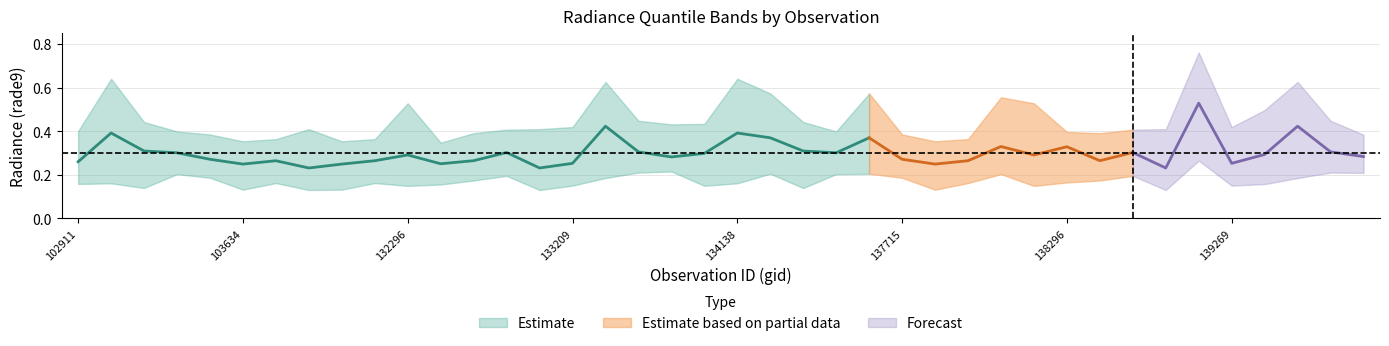

Reading left to right, transcribe all the data shown in this chart.

rade9_bin_1q: 102911=0.2	103160=0.2	103278=0.1	103396=0.2	103515=0.2	103634=0.1	103752=0.2	104346=0.1	131947=0.1	132123=0.2	132296=0.1	132488=0.2	132669=0.2	132847=0.2	133027=0.1	133209=0.1	133392=0.2	133404=0.2	133946=0.2	134124=0.1	134138=0.2	134308=0.2	134322=0.1	134505=0.2	137322=0.2	137715=0.2	137903=0.1	138092=0.2	138105=0.2	138282=0.1	138296=0.2	138688=0.2	138881=0.2	139080=0.1	139094=0.3	139269=0.1	139283=0.2	139462=0.2	139475=0.2	139672=0.2
rade9_bin_mdn: 102911=0.3	103160=0.4	103278=0.3	103396=0.3	103515=0.3	103634=0.2	103752=0.3	104346=0.2	131947=0.2	132123=0.3	132296=0.3	132488=0.3	132669=0.3	132847=0.3	133027=0.2	133209=0.3	133392=0.4	133404=0.3	133946=0.3	134124=0.3	134138=0.4	134308=0.4	134322=0.3	134505=0.3	137322=0.4	137715=0.3	137903=0.2	138092=0.3	138105=0.3	138282=0.3	138296=0.3	138688=0.3	138881=0.3	139080=0.2	139094=0.5	139269=0.3	139283=0.3	139462=0.4	139475=0.3	139672=0.3
rade9_bin_3q: 102911=0.4	103160=0.6	103278=0.4	103396=0.4	103515=0.4	103634=0.4	103752=0.4	104346=0.4	131947=0.4	132123=0.4	132296=0.5	132488=0.3	132669=0.4	132847=0.4	133027=0.4	133209=0.4	133392=0.6	133404=0.4	133946=0.4	134124=0.4	134138=0.6	134308=0.6	134322=0.4	134505=0.4	137322=0.6	137715=0.4	137903=0.4	138092=0.4	138105=0.6	138282=0.5	138296=0.4	138688=0.4	138881=0.4	139080=0.4	139094=0.8	139269=0.4	139283=0.5	139462=0.6	139475=0.4	139672=0.4